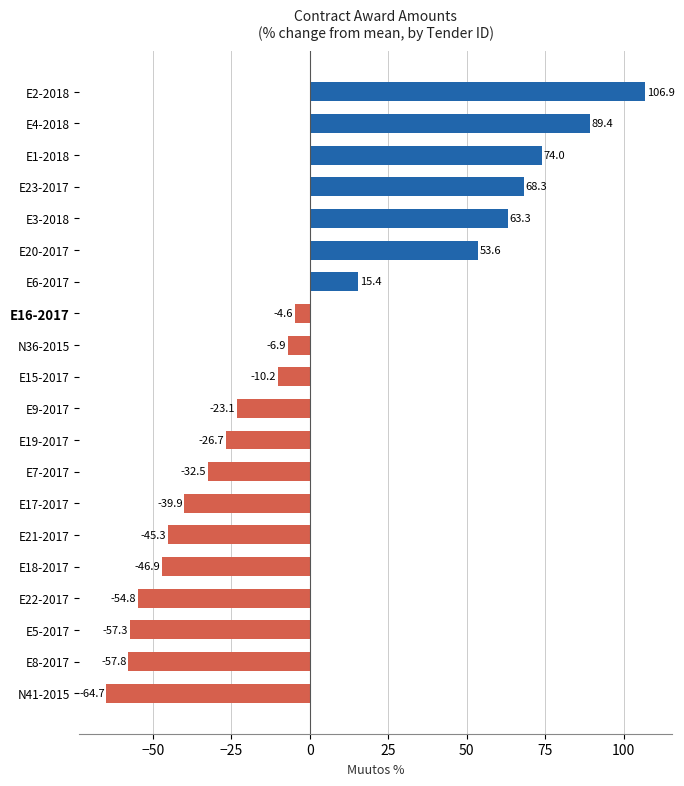

How many values are above zero?

7